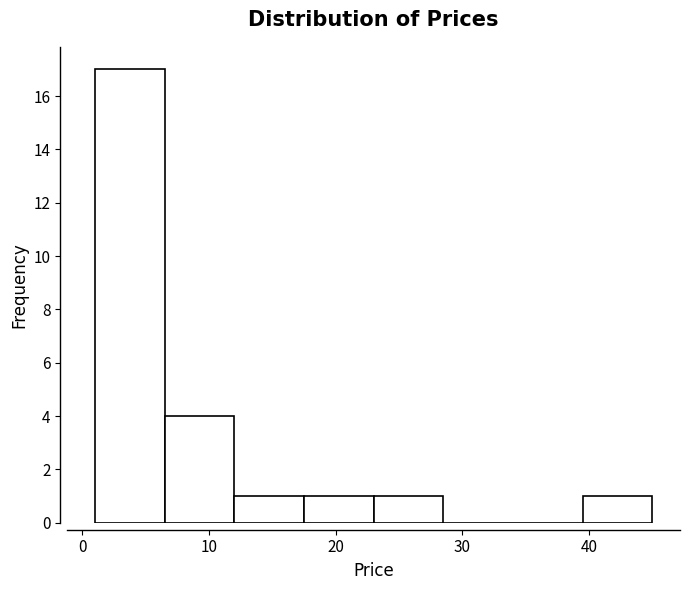

Reading left to right, list every bar in this chart as the range it spans on the x-axis followed by its height. Neither the bar edges nor the heights are printed on the chart, so give them approximately, as read against the axes.

1.0 to 6.5: 17
6.5 to 12.0: 4
12.0 to 17.5: 1
17.5 to 23.0: 1
23.0 to 28.5: 1
28.5 to 34.0: 0
34.0 to 39.5: 0
39.5 to 45.0: 1